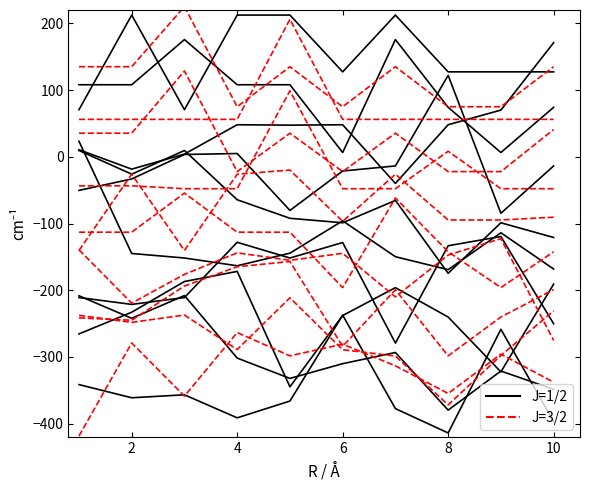

What is the value of the J=3/2 point at the 7th from the left?

-313.3